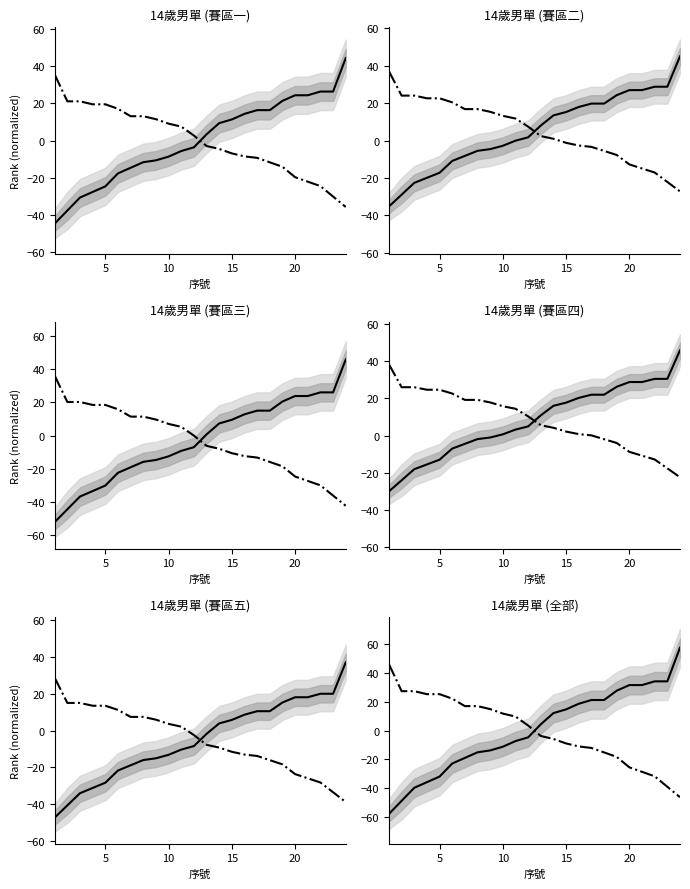

How many lines are shown in the chart?

2